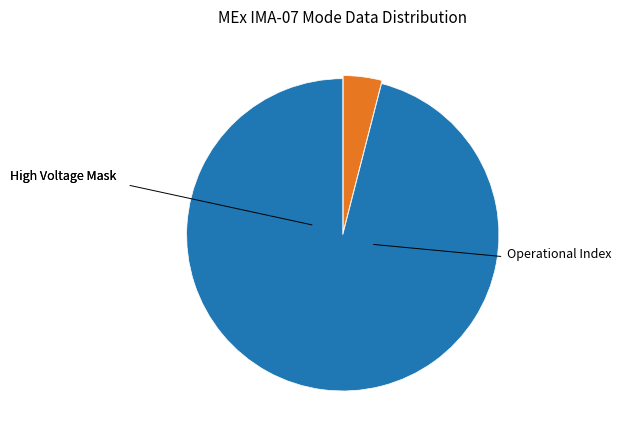

How many segments does this pie chart have?

2